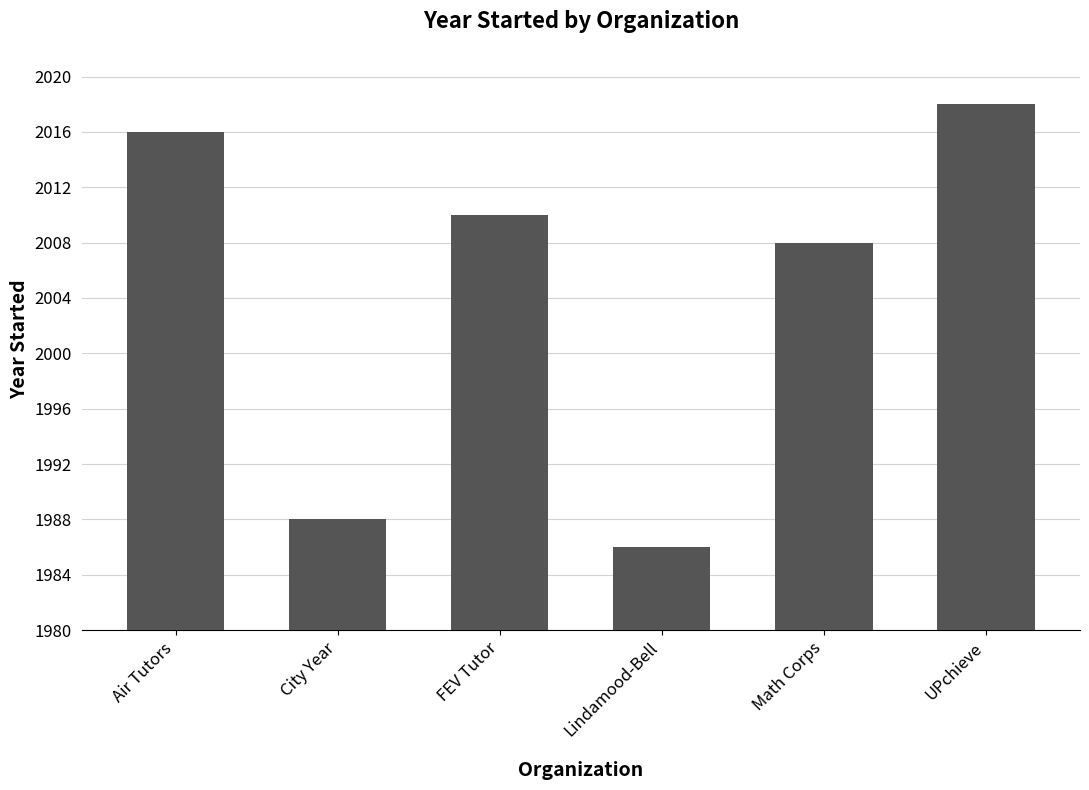

Reading right to left, extract all data points from this chart.

UPchieve=2018	Math Corps=2008	Lindamood-Bell=1986	FEV Tutor=2010	City Year=1988	Air Tutors=2016